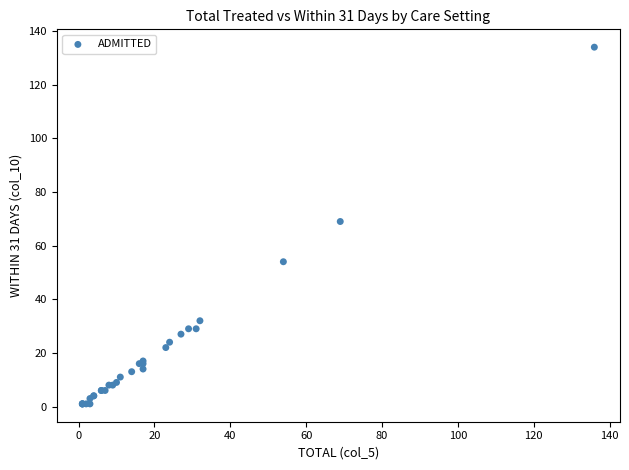

What Y value in the scatter plot is closest to 67?

69